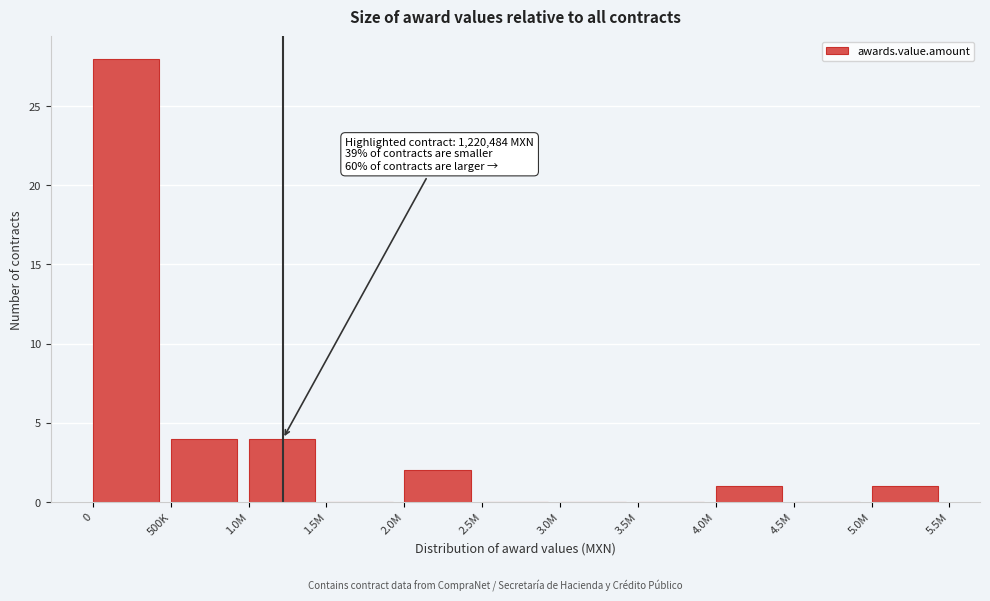

Reading right to left, list all the values displayed in this chart.

5.0M=1	4.5M=0	4.0M=1	3.5M=0	3.0M=0	2.5M=0	2.0M=2	1.5M=0	1.0M=4	500K=4	0=28